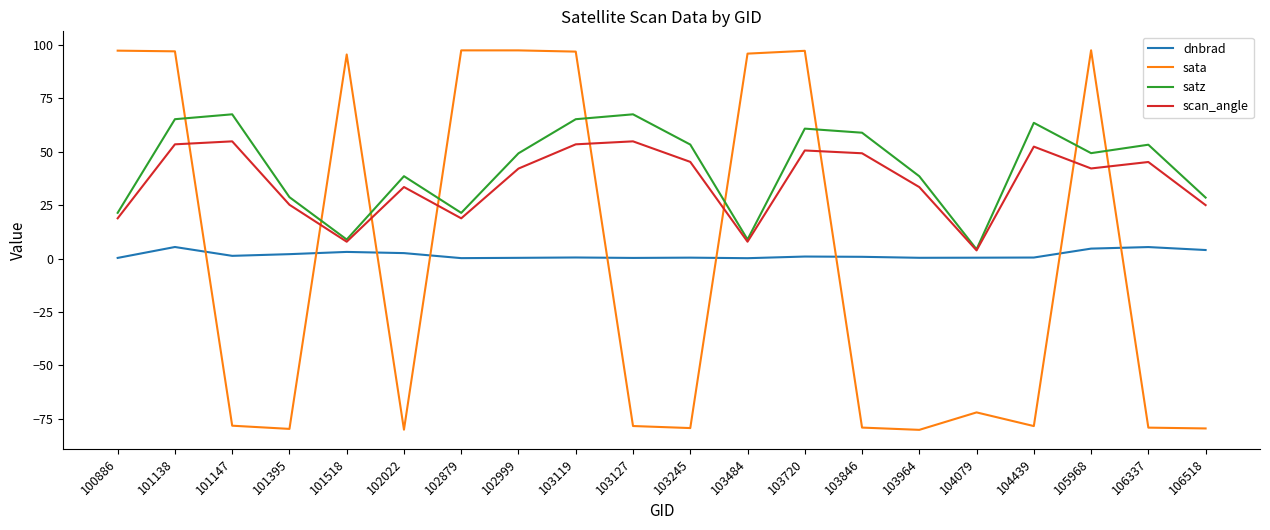

Which series has the largest total across all categories?

satz